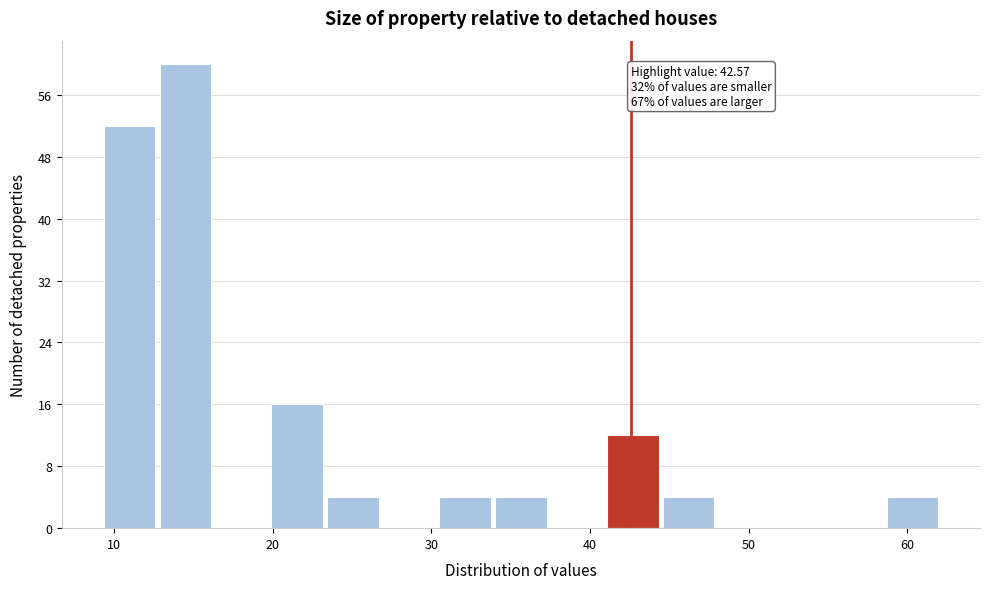

Read against the x-axis, roughly where is the centre of the tallest bar?

14